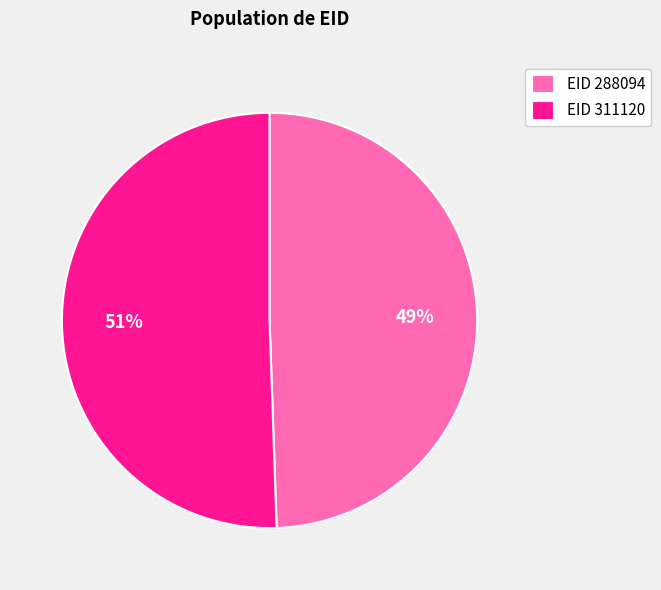

How many slices are in this pie chart?

2